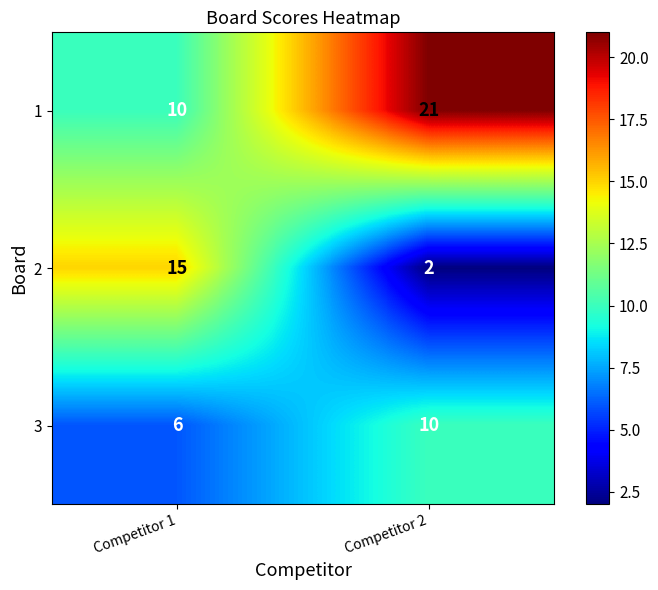

At Competitor 2, list the series in order from largest to smallest.

1, 3, 2